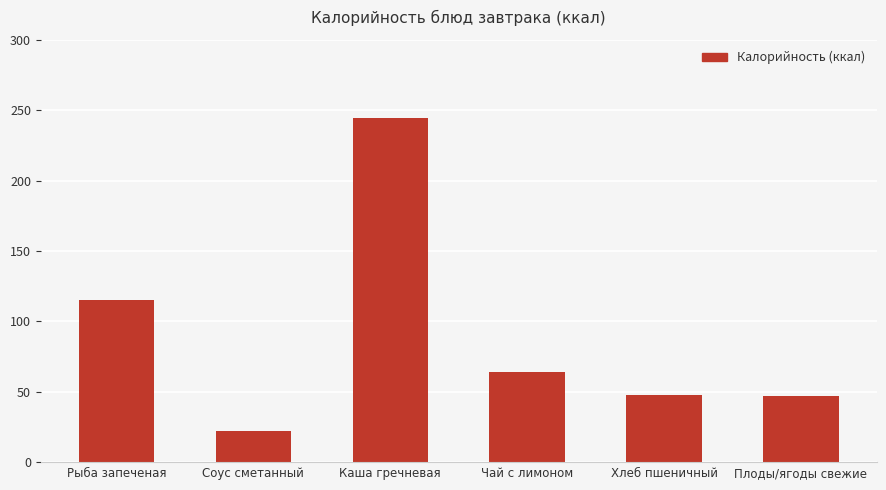

What is the ratio of the value at Соус сметанный to the value at Каша гречневая?

0.1